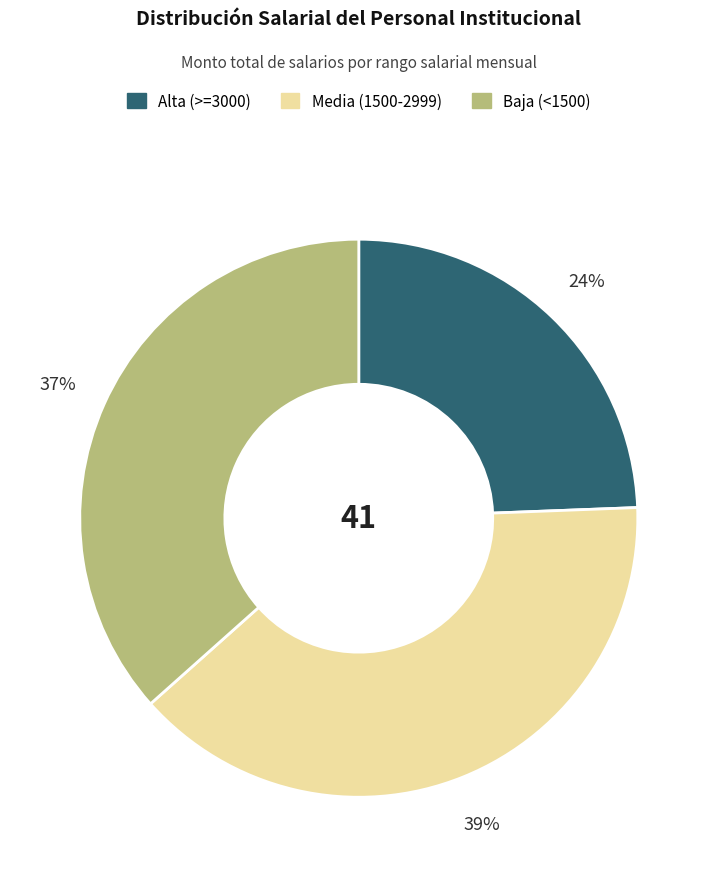

Is there a majority slice in this chart?

No